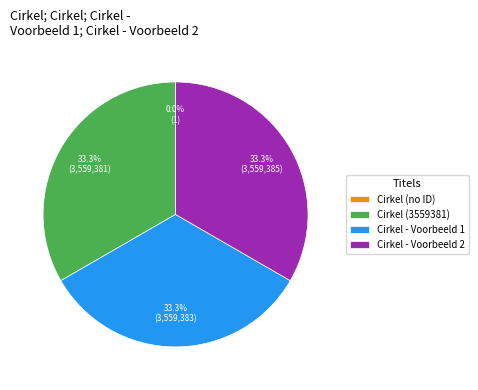

How much of the chart is everything except Cirkel - Voorbeeld 2?

66.7%